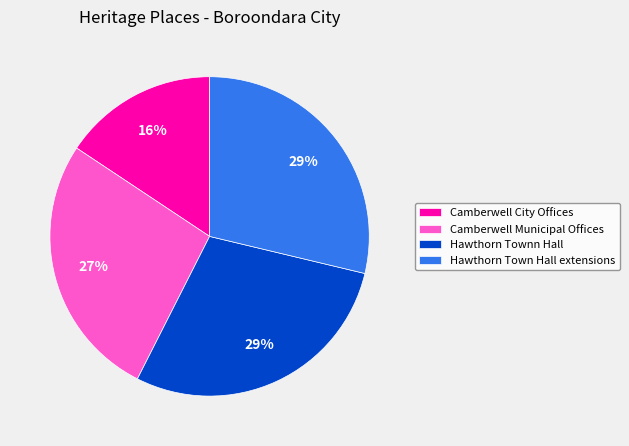

Does Hawthorn Townn Hall represent more than half of the total?

No